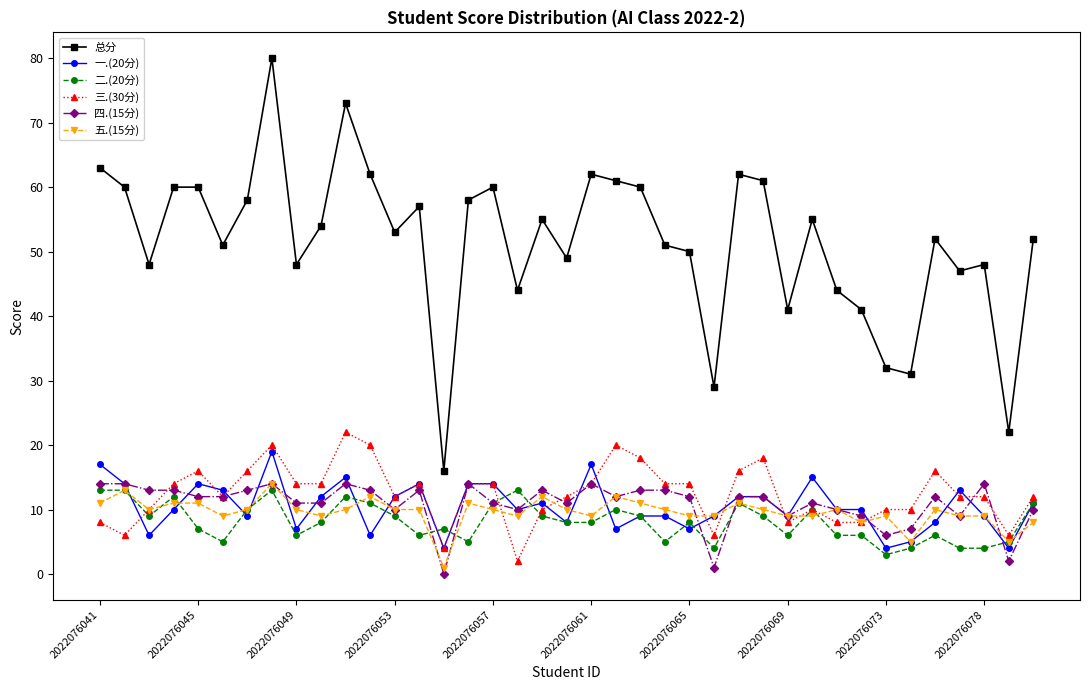

True or false: 一.(20分) has more than 0 interior local peaks.

True